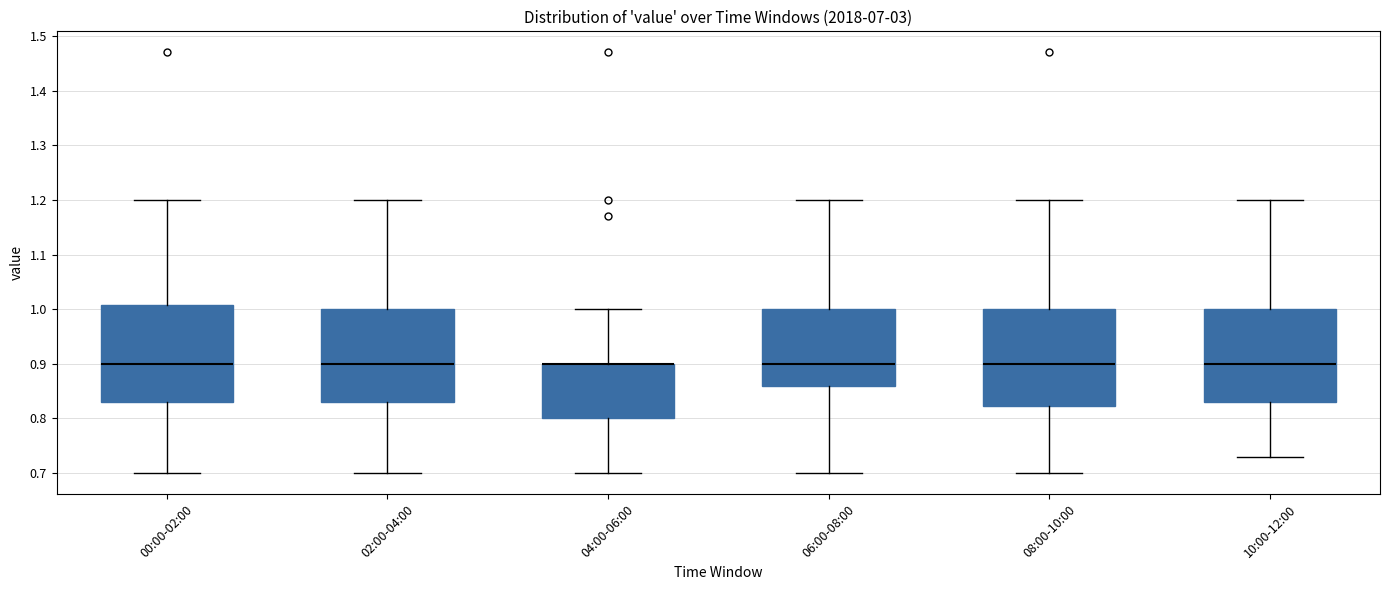

Reading left to right, transcribe this box plot: for each box, give where its median line is, the range the box spans, and where its two whiskers end, as read against the y-axis. The values are not printed on the chart, so give them approximately, as read against the axis.

00:00-02:00: median 0.90, box 0.83 to 1.01, whiskers 0.70 to 1.20
02:00-04:00: median 0.90, box 0.83 to 1.00, whiskers 0.70 to 1.20
04:00-06:00: median 0.90 (drawn on the box's upper edge), box 0.80 to 0.90, whiskers 0.70 to 1.00
06:00-08:00: median 0.90, box 0.86 to 1.00, whiskers 0.70 to 1.20
08:00-10:00: median 0.90, box 0.82 to 1.00, whiskers 0.70 to 1.20
10:00-12:00: median 0.90, box 0.83 to 1.00, whiskers 0.73 to 1.20